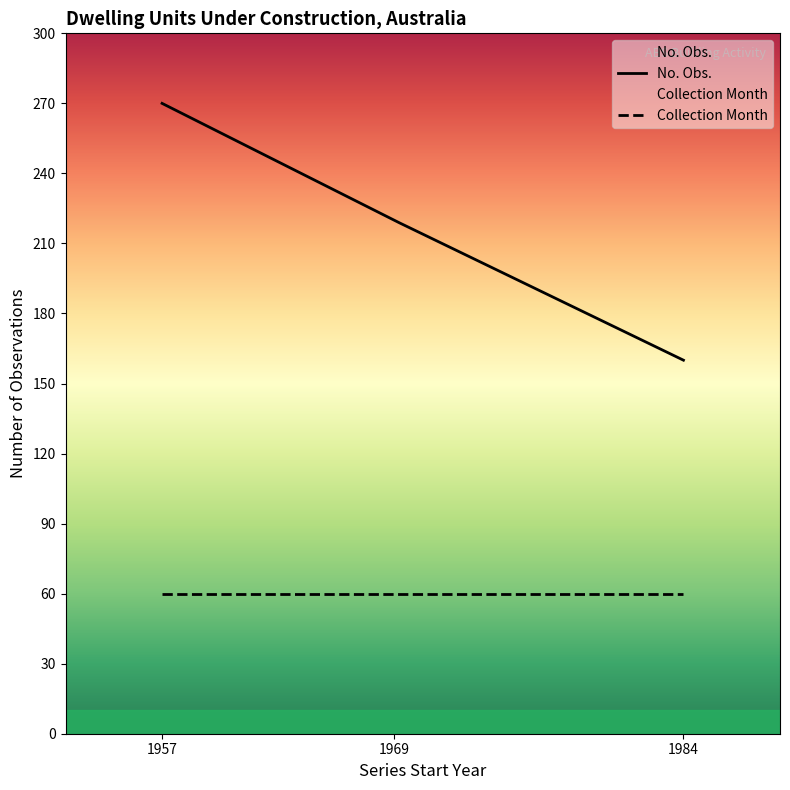

Which series has the largest total across all categories?

No. Obs.